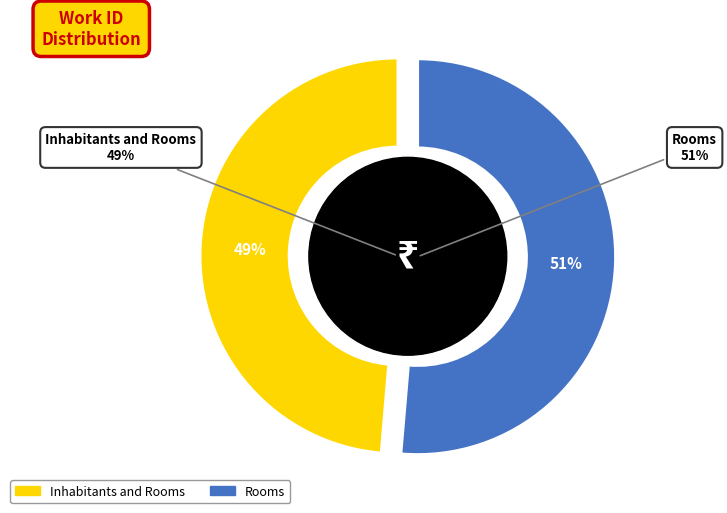

Does Inhabitants and Rooms account for over 50% of the chart?

No